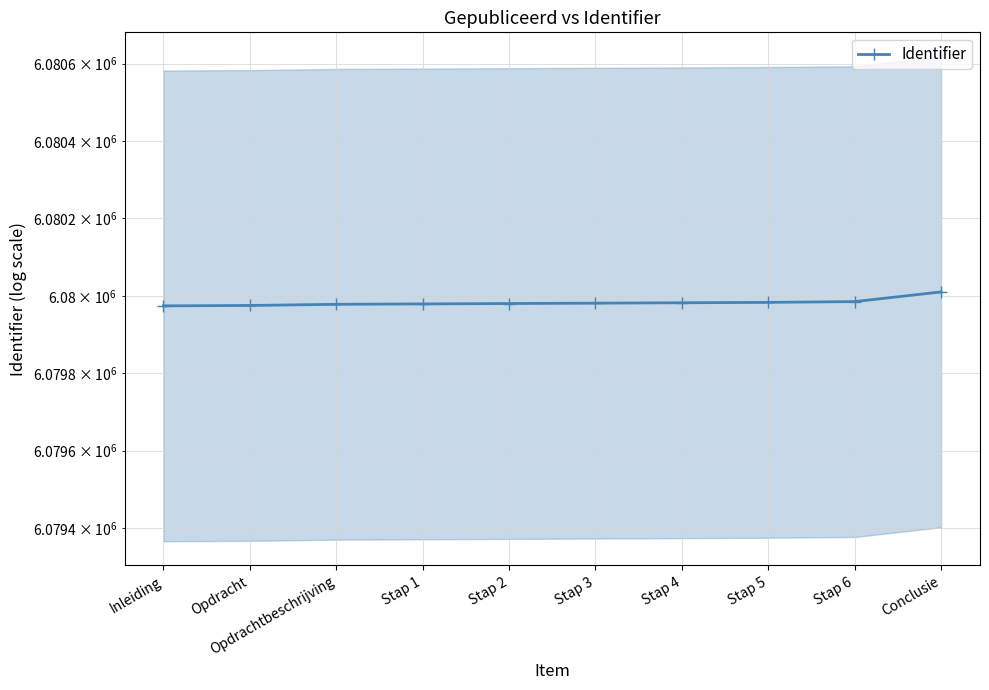

Does the chart have visible grid lines?

Yes